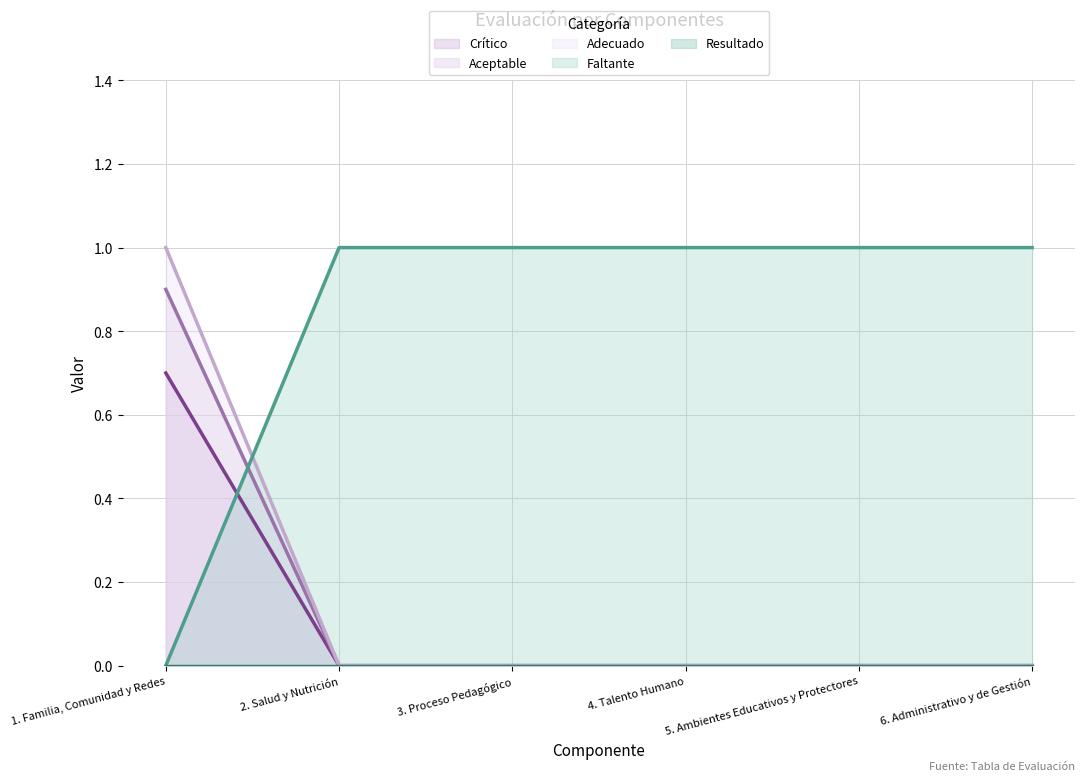

What is the label of the 5th point from the right?

2. Salud y Nutrición